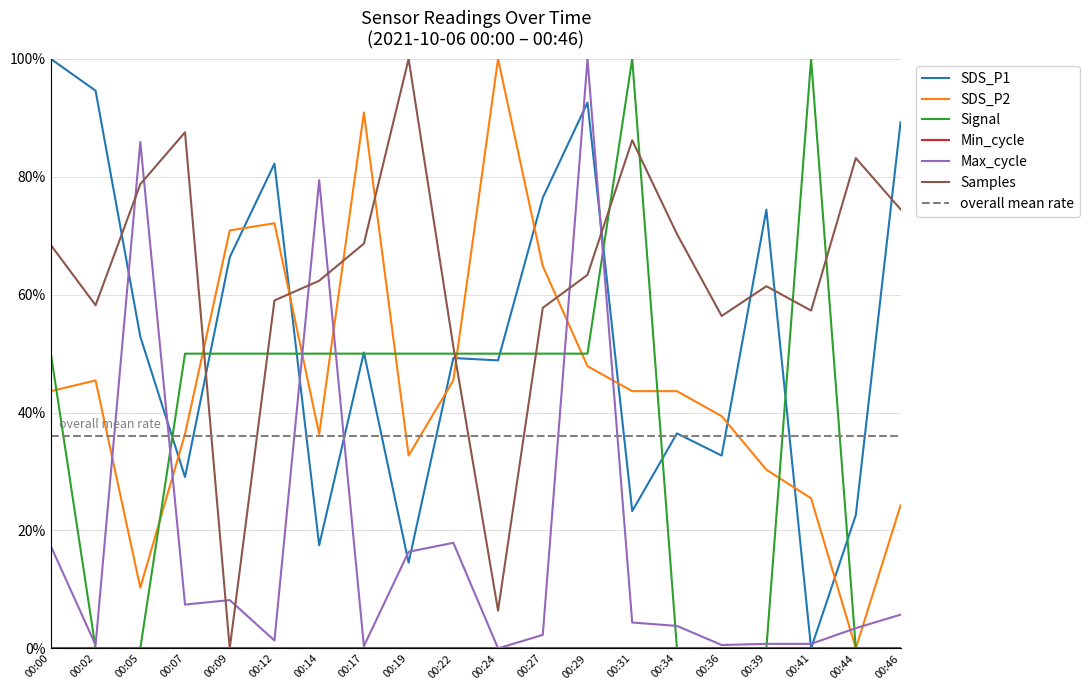

How many intersections are there between Max_cycle and Samples?

8